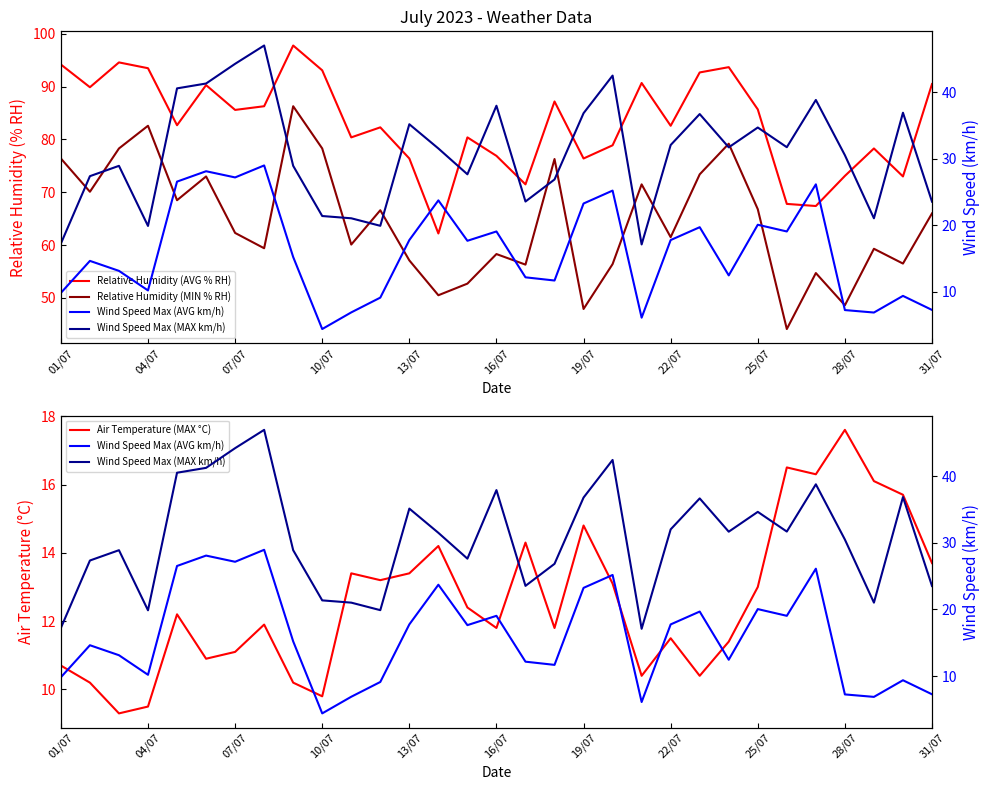

True or false: Relative Humidity (MIN % RH) and Relative Humidity (AVG % RH) cross at least once.

False